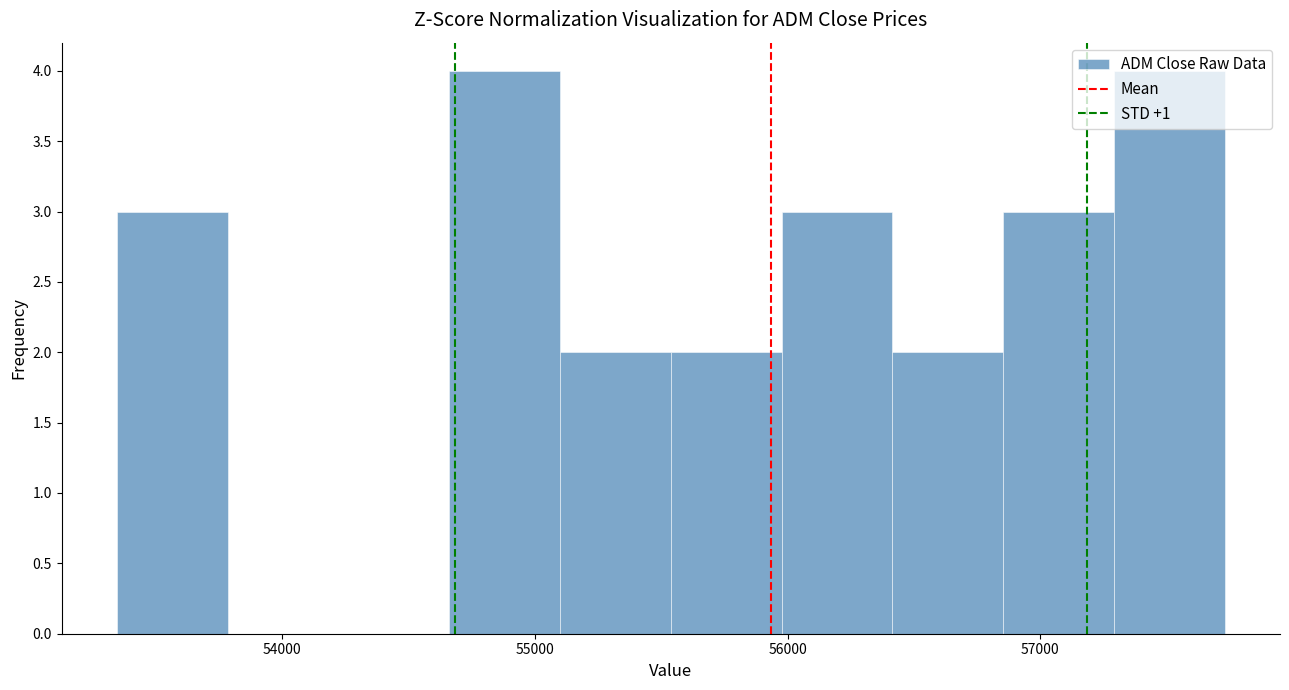

How tall is the bar that spans 55100 to 55500 on the x-axis? Neither the bar edges nor the heights are printed on the chart, so give them approximately, as read against the axes.

2